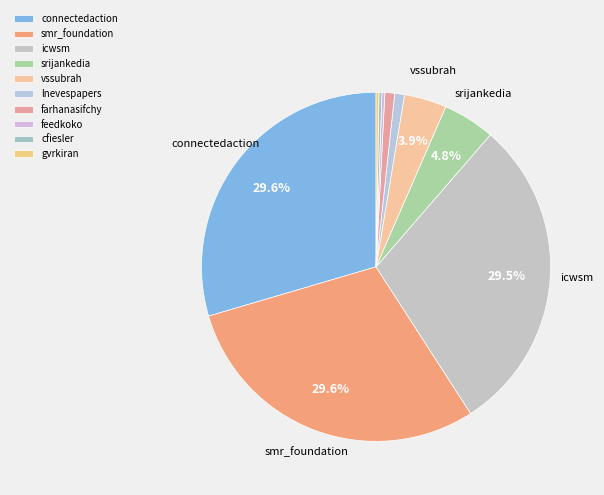

The vssubrah slice represents 1% of the pie. True or false?

False